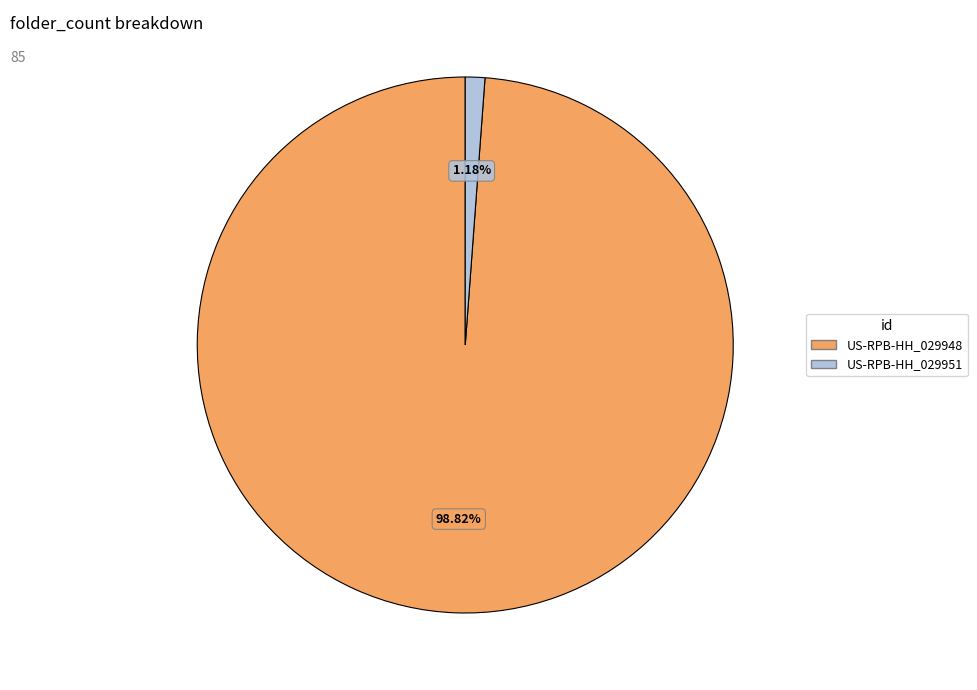

Which has a higher value, US-RPB-HH_029948 or US-RPB-HH_029951?

US-RPB-HH_029948